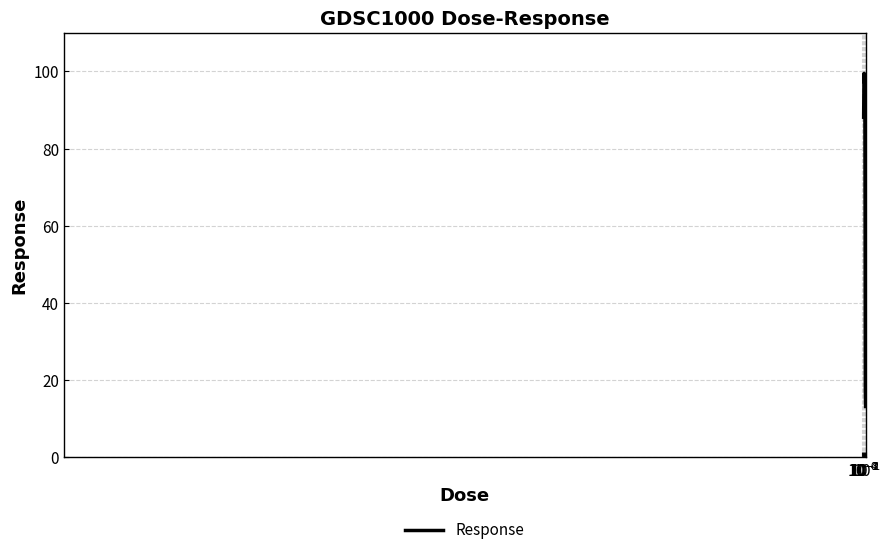

What is the greatest value displayed?

99.5